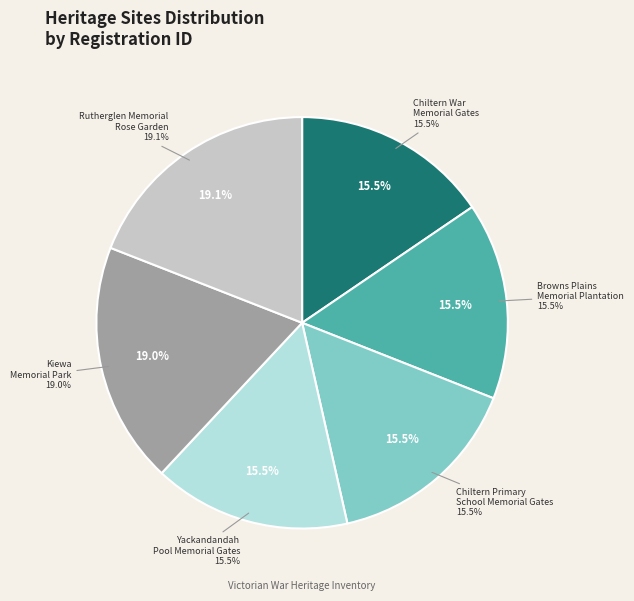

True or false: Chiltern War Memorial Gates accounts for 15% of the total.

True